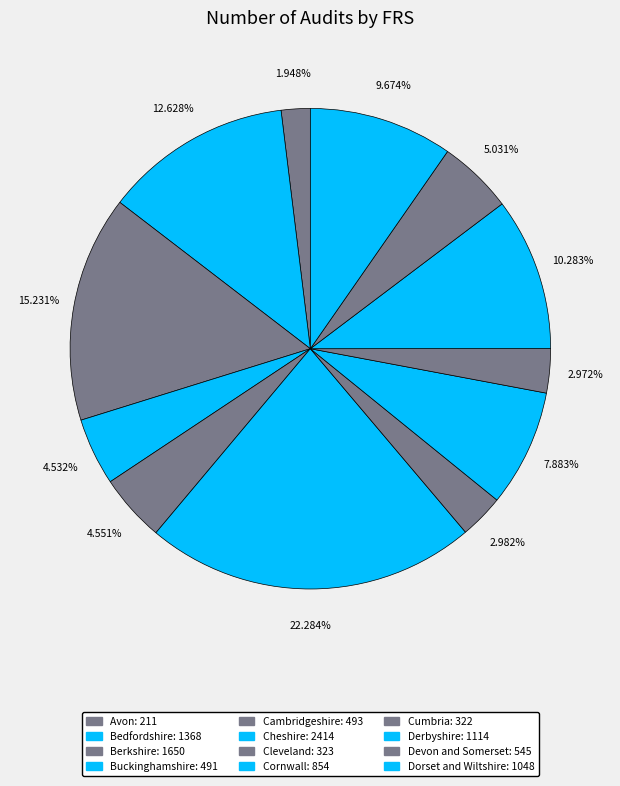

True or false: Cornwall accounts for 17% of the total.

False